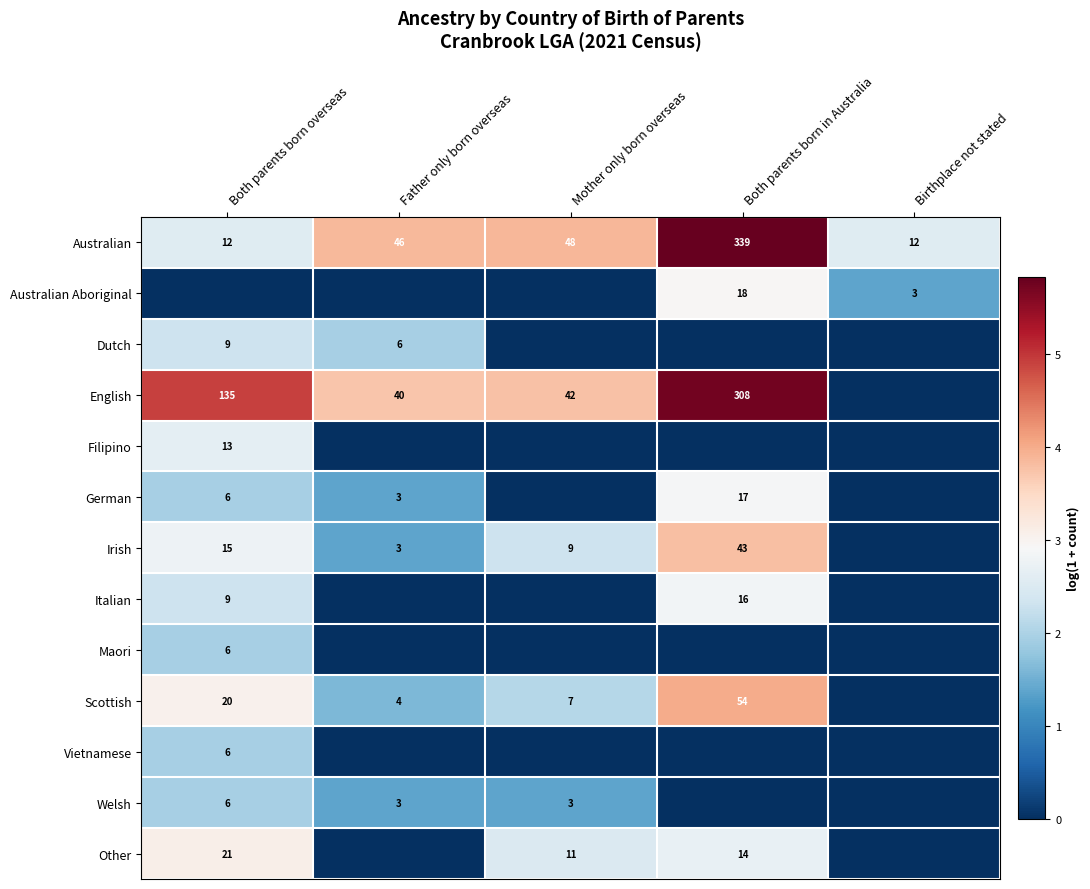

What is the approximate value of Australian at Both parents born in Australia, to the nearest 50?

350